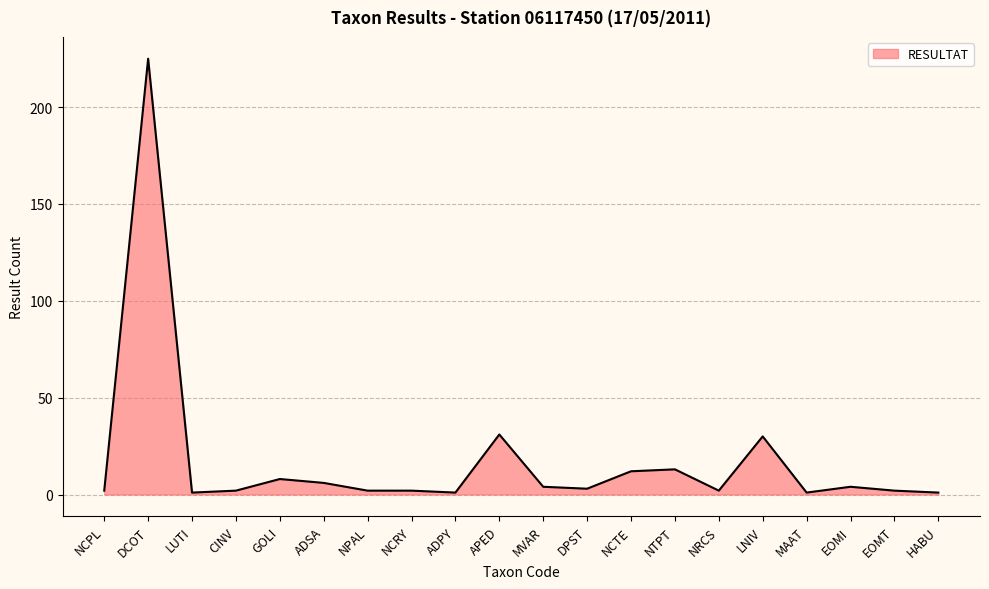

What is the change in value from DCOT to GOLI?

-217